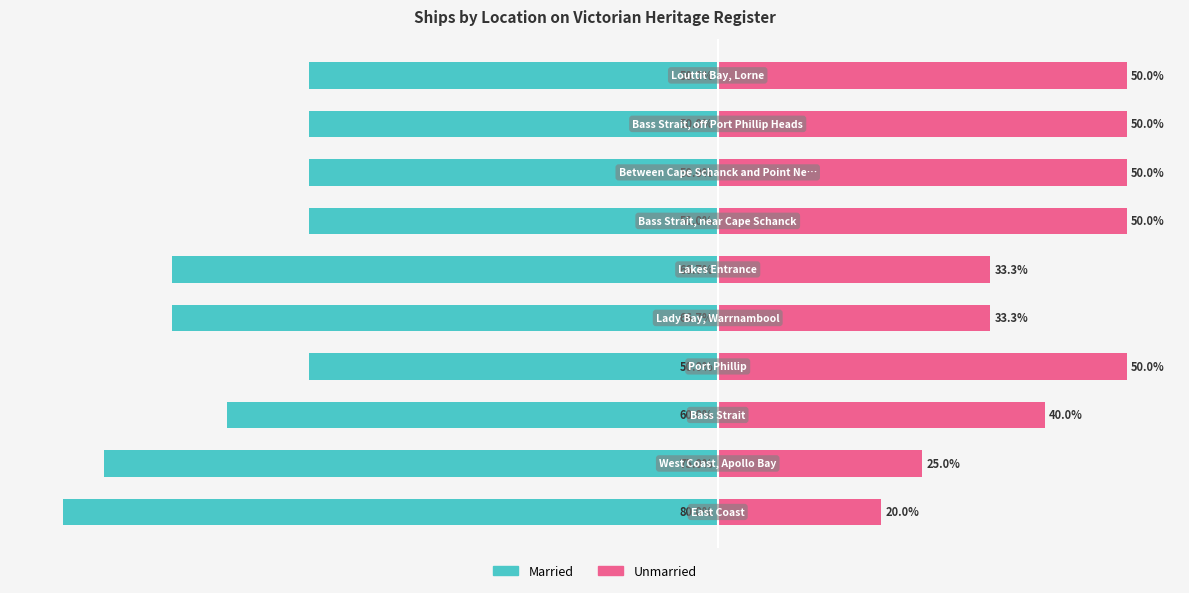

How many groups of bars are there?

10